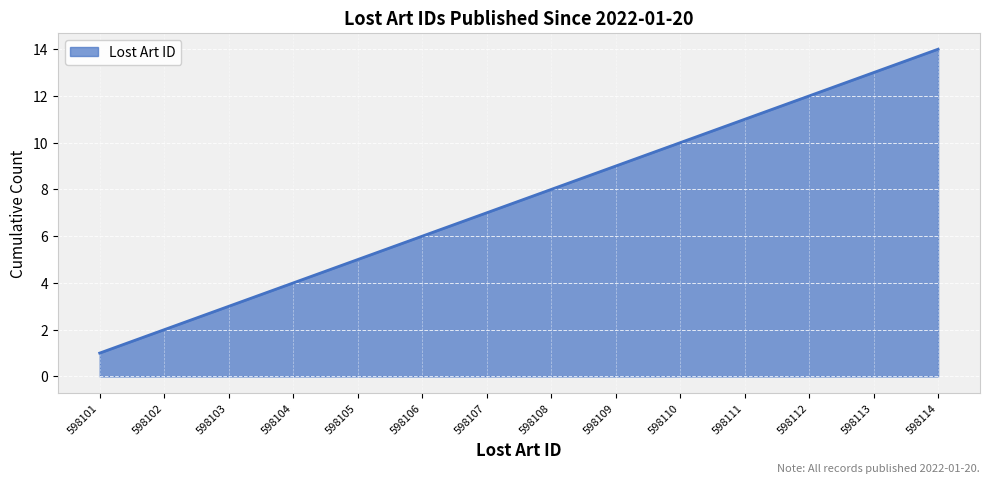

Which label corresponds to the smallest value in the chart?

598101